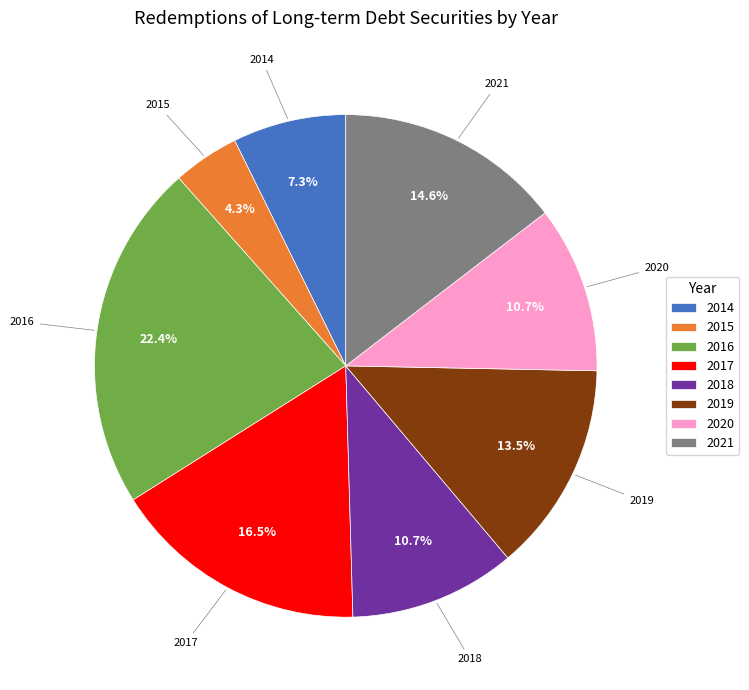

What portion of the pie excludes 2016?

77.6%